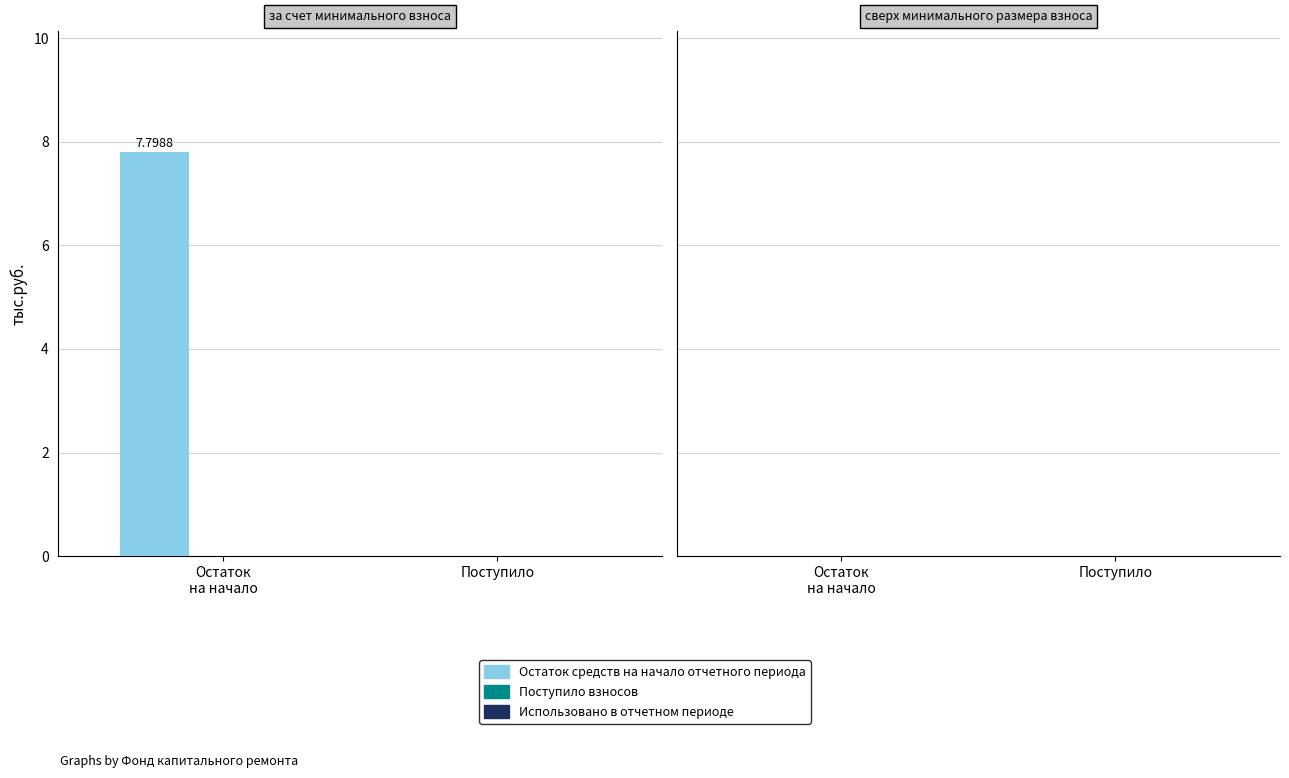

What is the sum of all values?

7.8